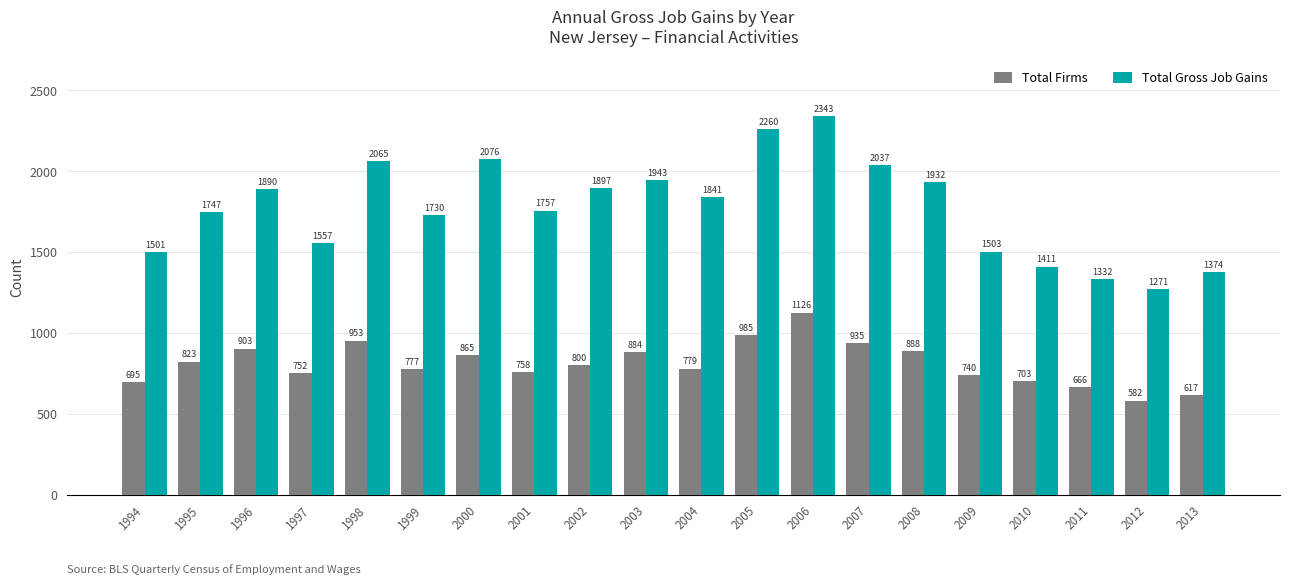

The Total Gross Job Gains series shows 2360 at 2001. True or false?

False